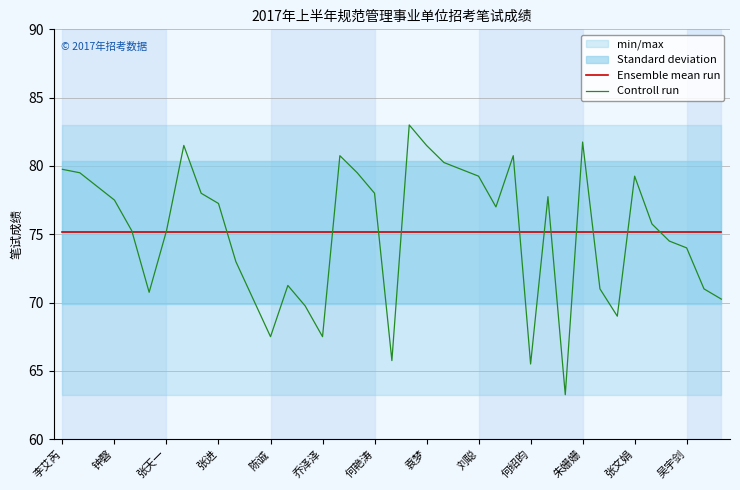

Does the chart display data point markers on the line(s)?

No